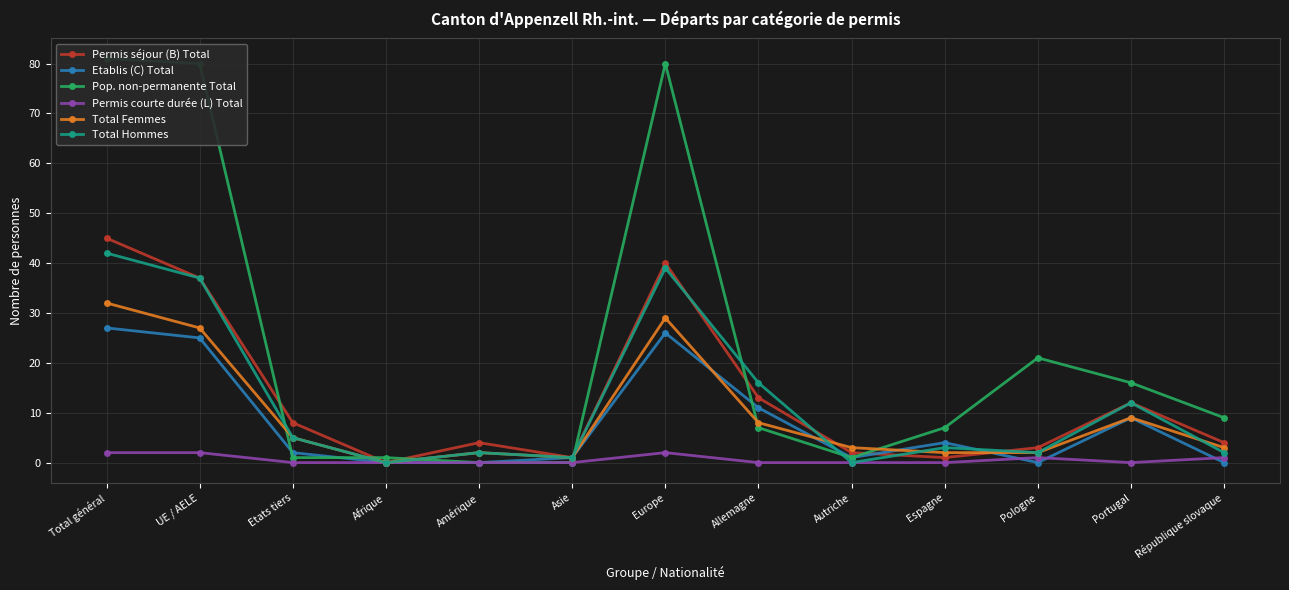

At which category is the sum across all series the highest?

Total général